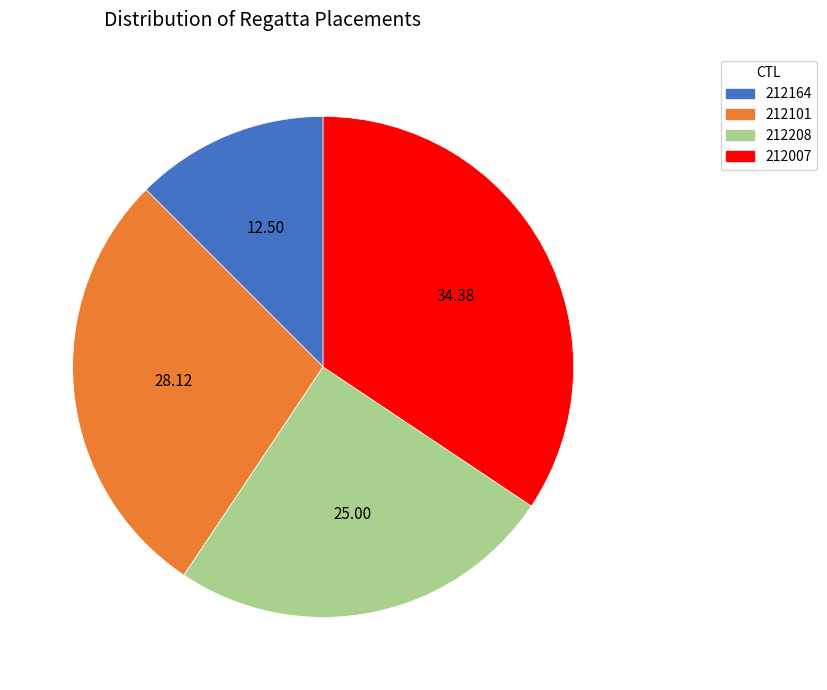

What is the ratio of the value at 212101 to the value at 212208?

1.1